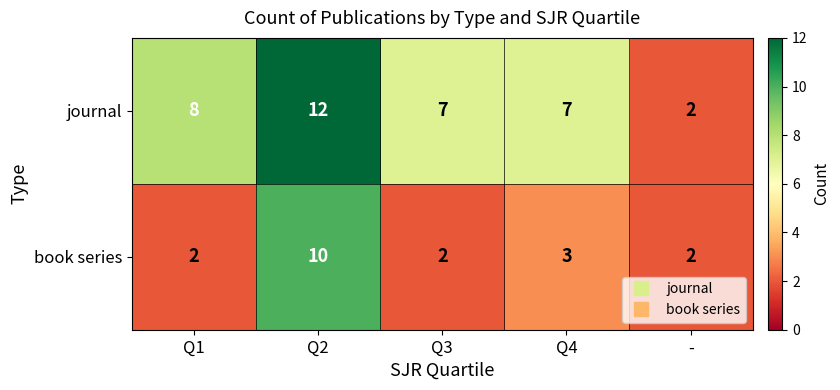

How many distinct data groups are displayed?

2